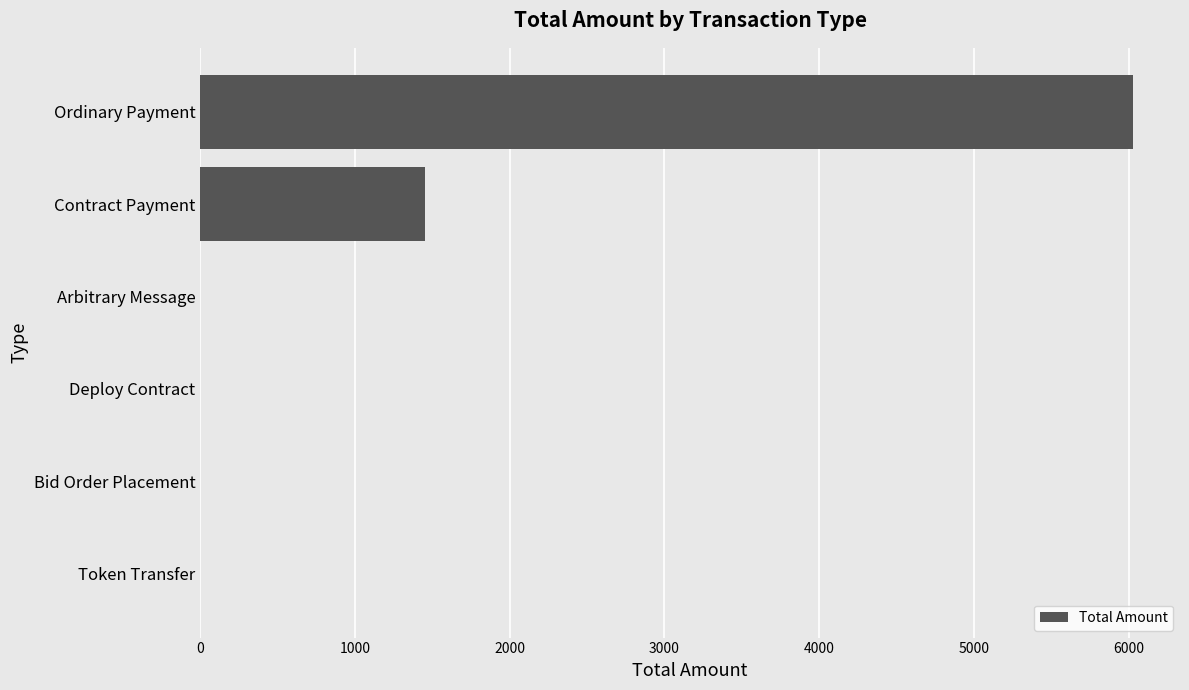

What is the sum of all values?

7481.9